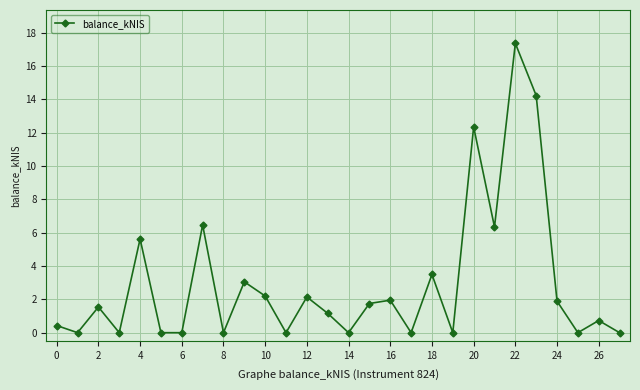

Count the number of categories in the chart.

28